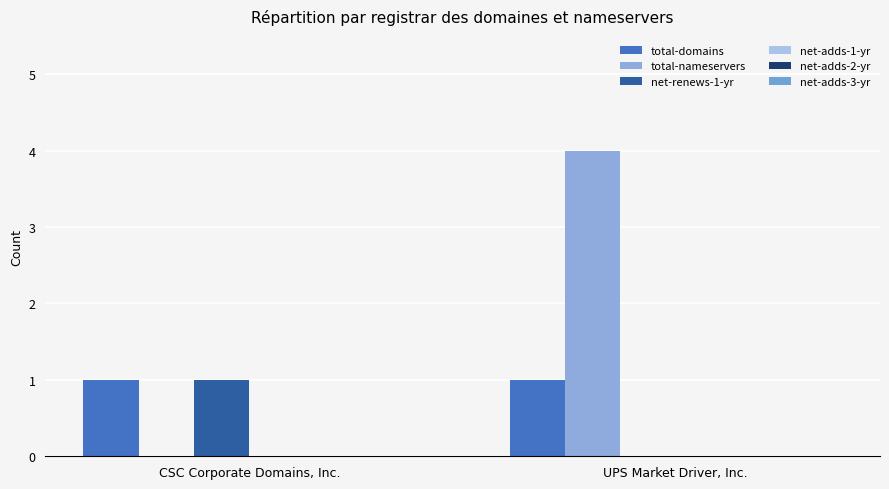

What is the label of the 2nd bar from the left?

UPS Market Driver, Inc.